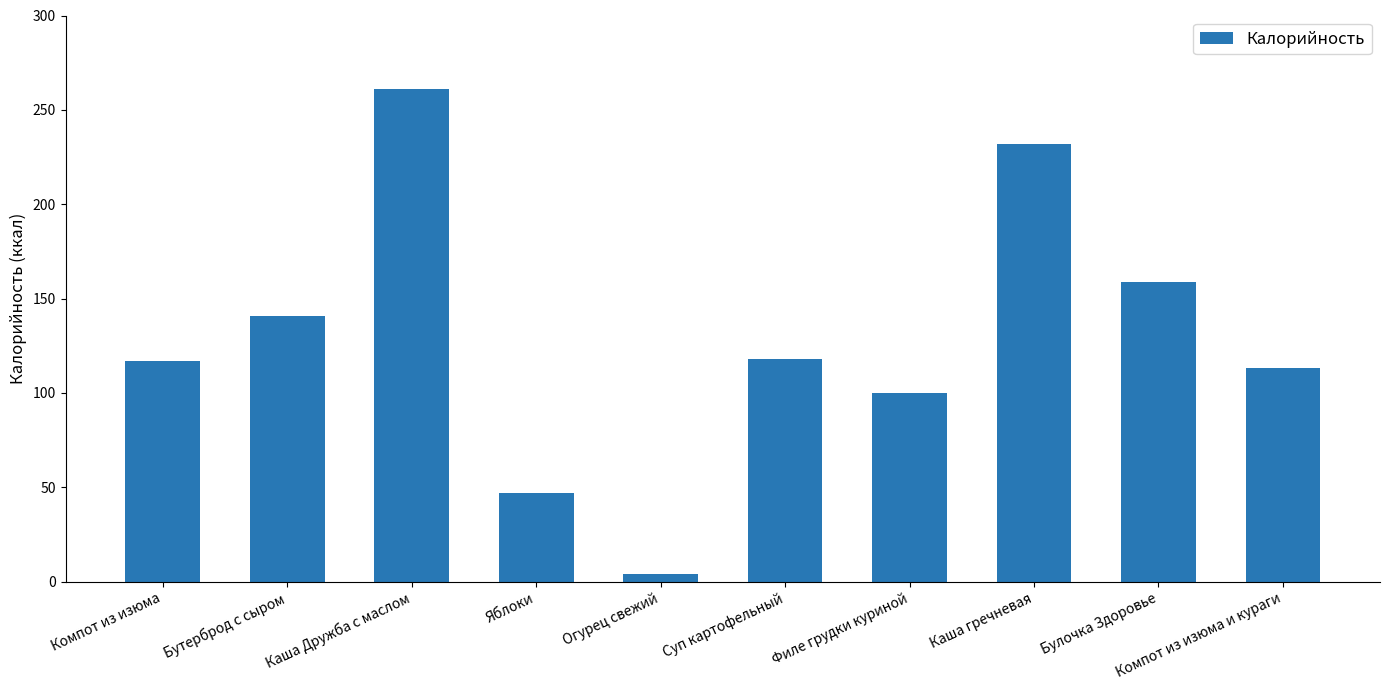

Read the value at Яблоки, to the nearest 5.

45